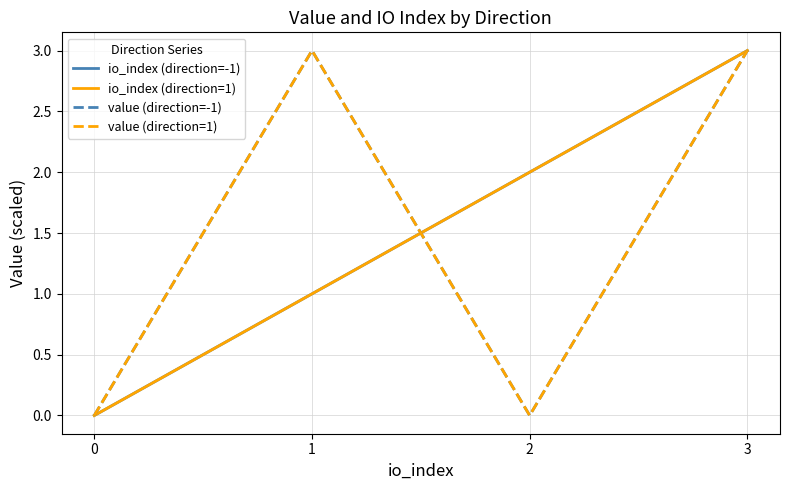

True or false: io_index (direction=-1) and io_index (direction=1) intersect in this chart.

False